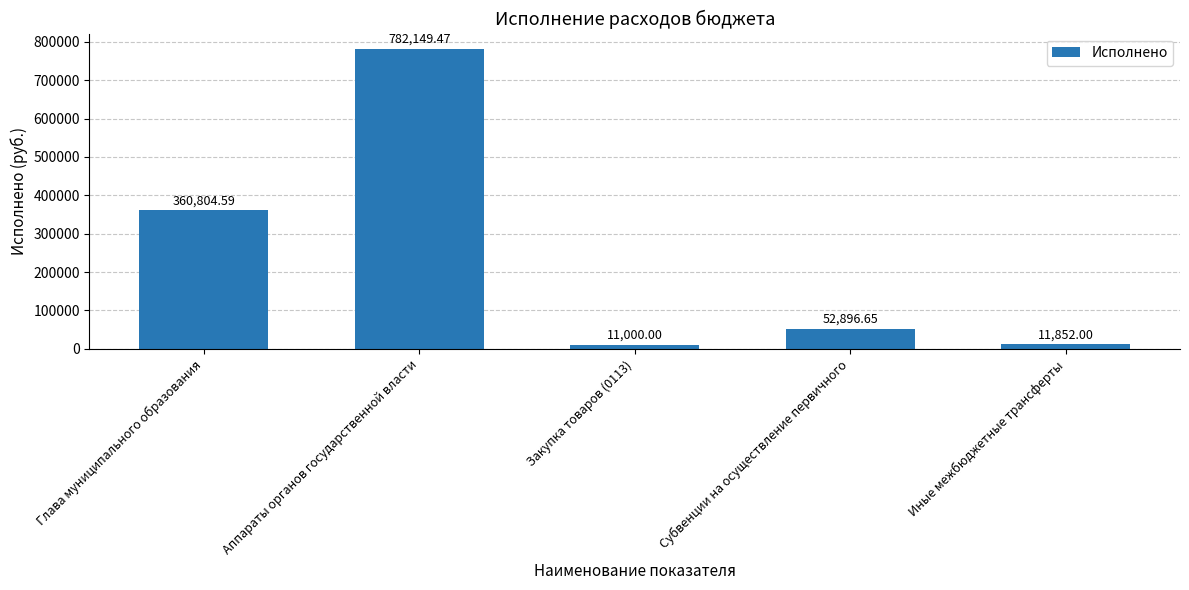

How many data points are above 52896?

3